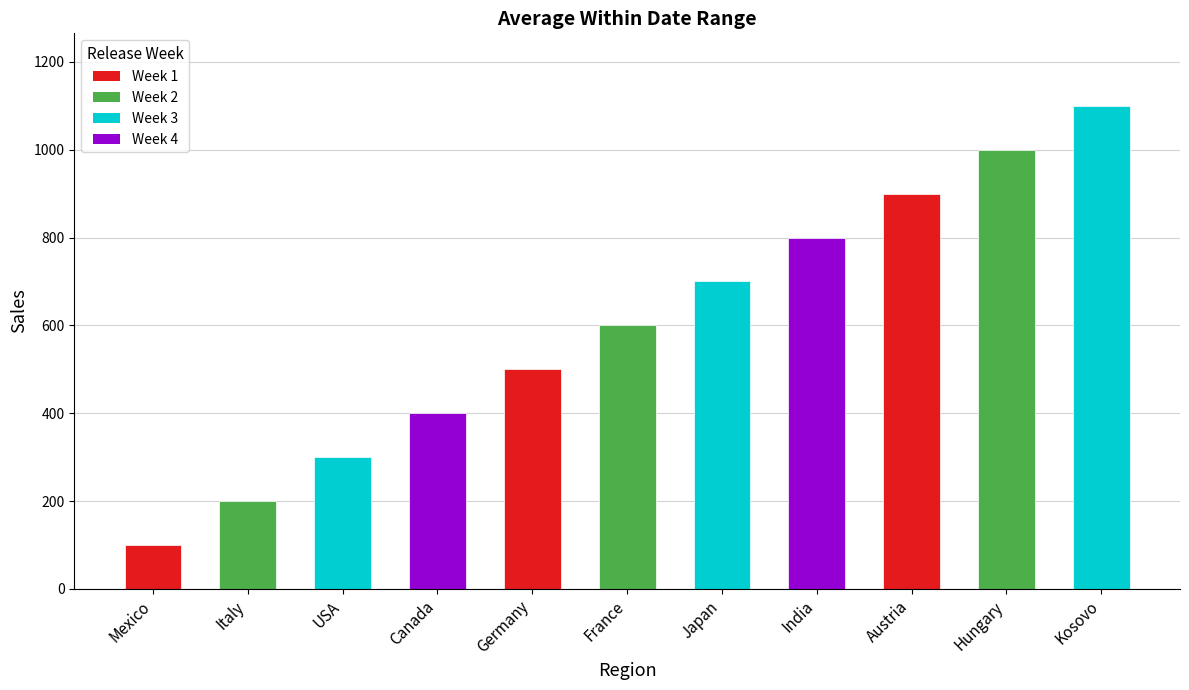

How many values are between 300 and 900?

7